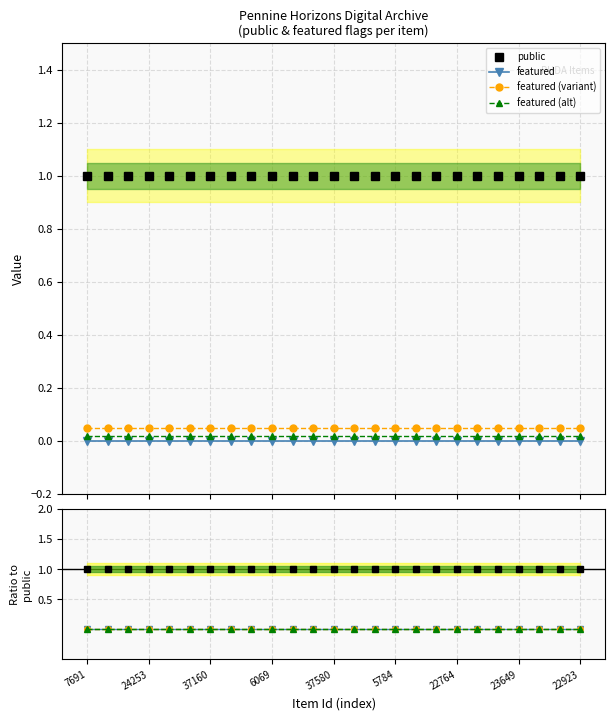

How many lines are shown in the chart?

4